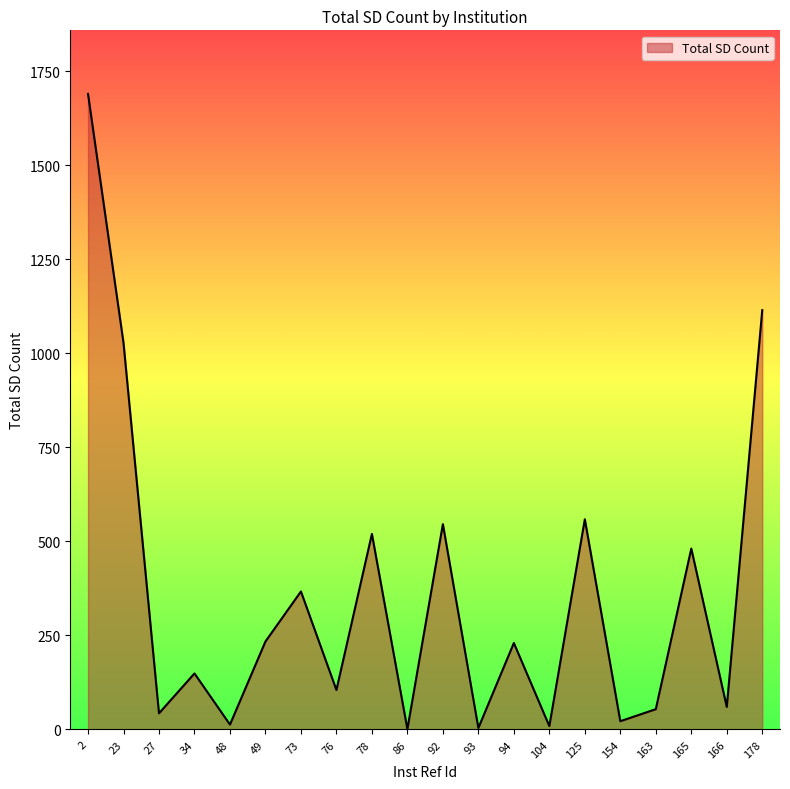

Which category has the highest value across all series?

2